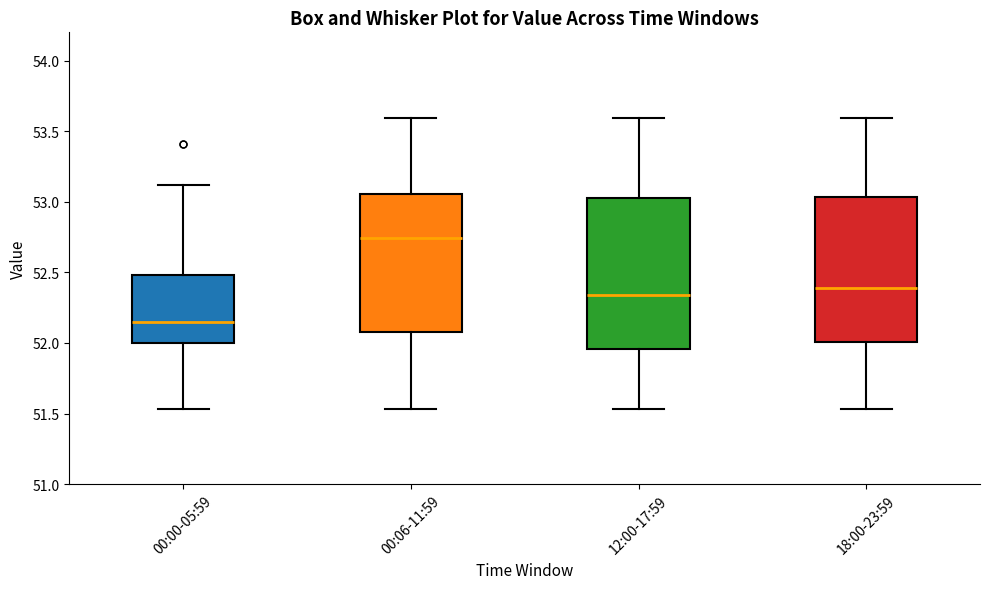

Reading left to right, transcribe this box plot: for each box, give where its median line is, the range the box spans, and where its two whiskers end, as read against the y-axis. The values are not printed on the chart, so give them approximately, as read against the axis.

00:00-05:59: median 52.15, box 52.00 to 52.50, whiskers 51.55 to 53.10
00:06-11:59: median 52.75, box 52.10 to 53.05, whiskers 51.55 to 53.60
12:00-17:59: median 52.35, box 51.95 to 53.05, whiskers 51.55 to 53.60
18:00-23:59: median 52.40, box 52.00 to 53.05, whiskers 51.55 to 53.60